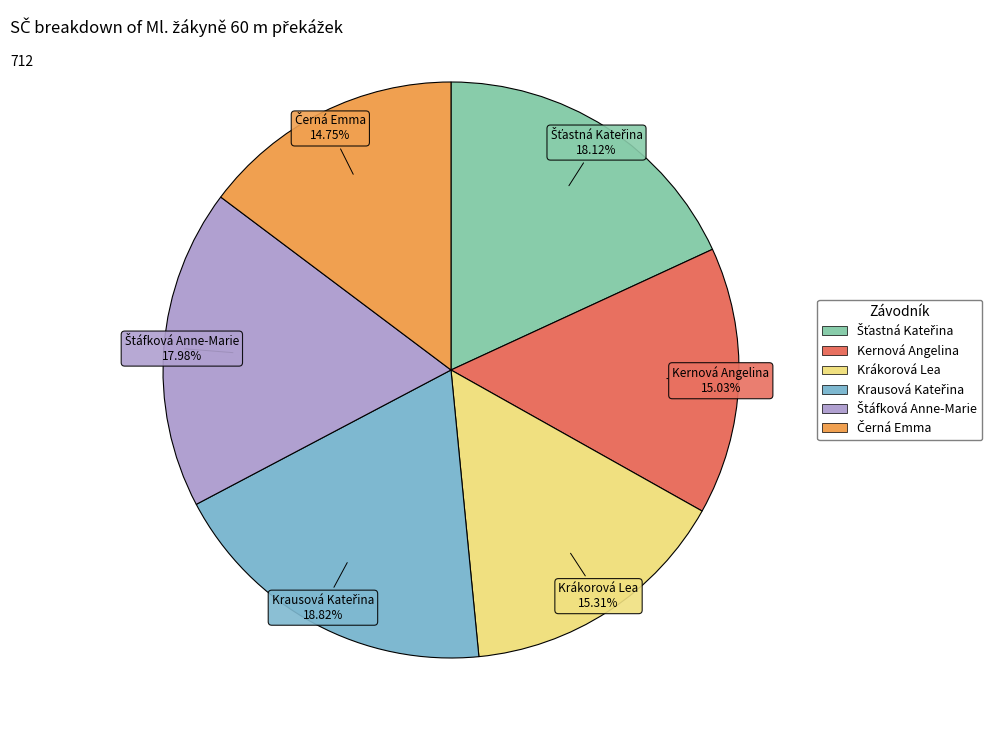

Is there any slice that represents more than half of the pie?

No